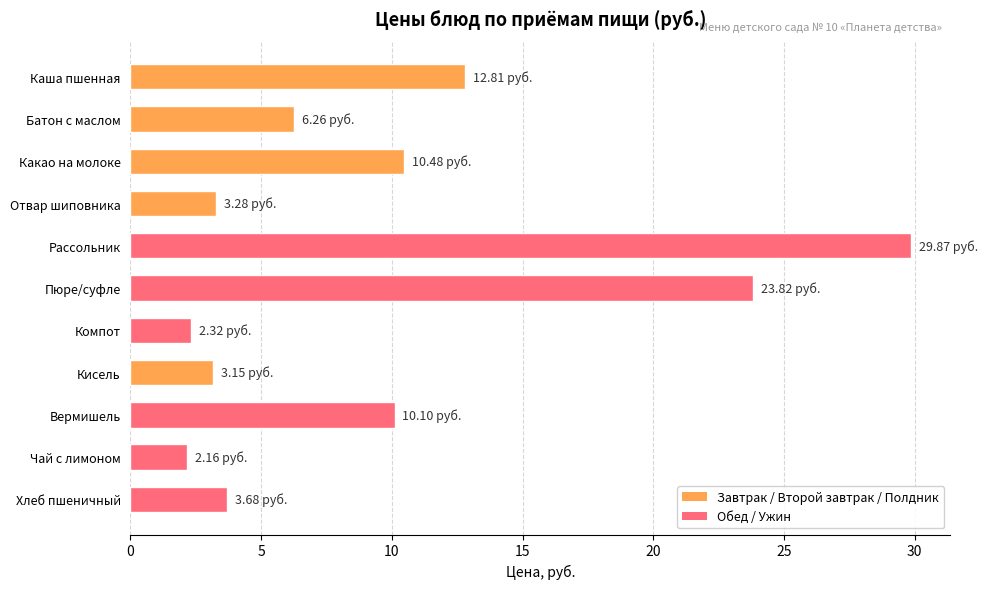

What is the label of the 11th bar from the bottom?

Каша пшенная